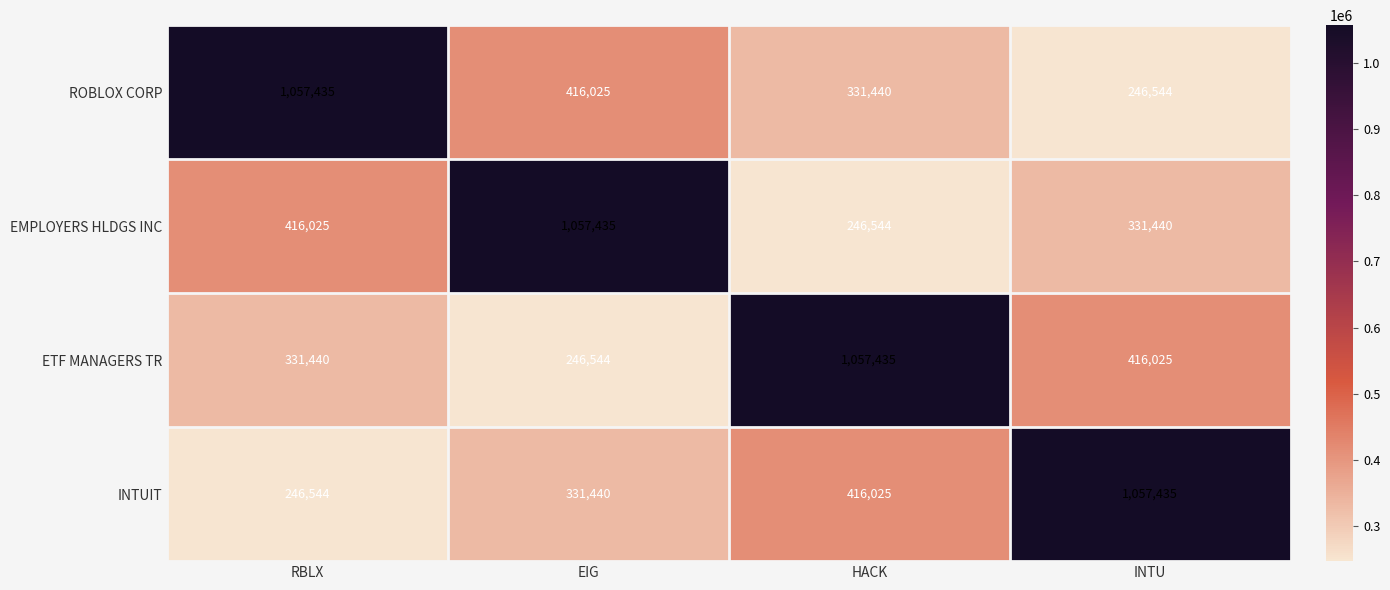

What value does the INTUIT series have at RBLX, to the nearest 100?

246500